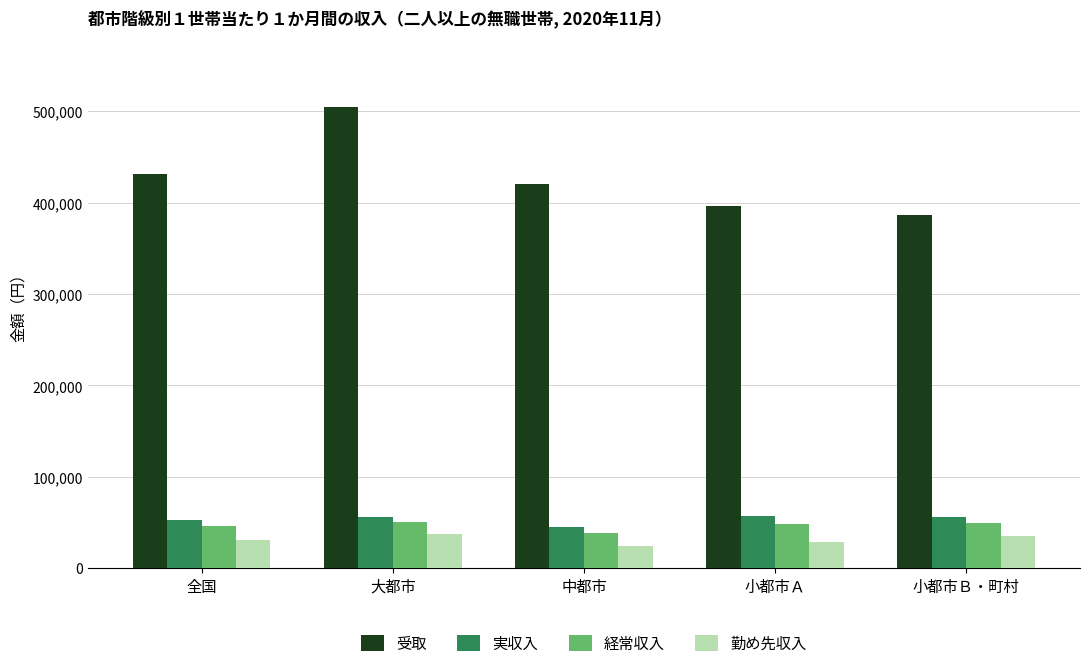

The value of 経常収入 at 全国 is 73806. True or false?

False